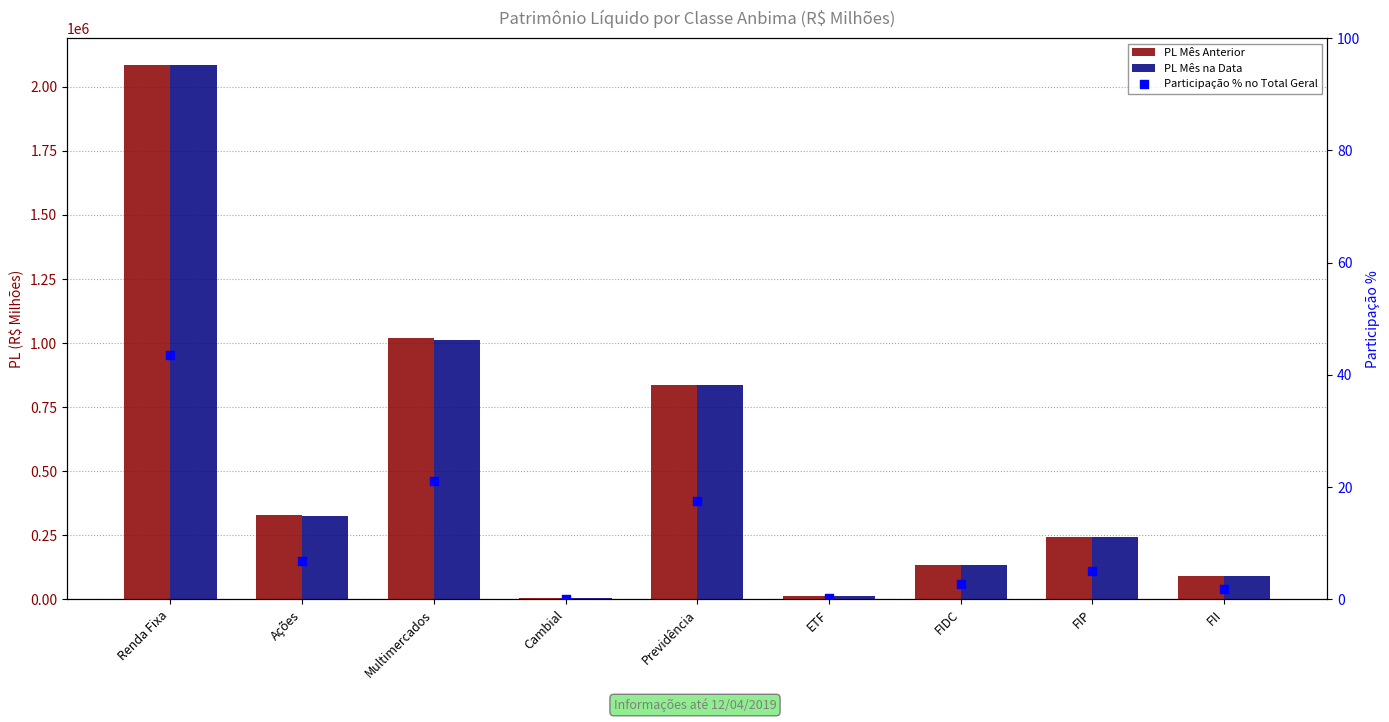

Which series contains the highest Y value?

PL Mês na Data